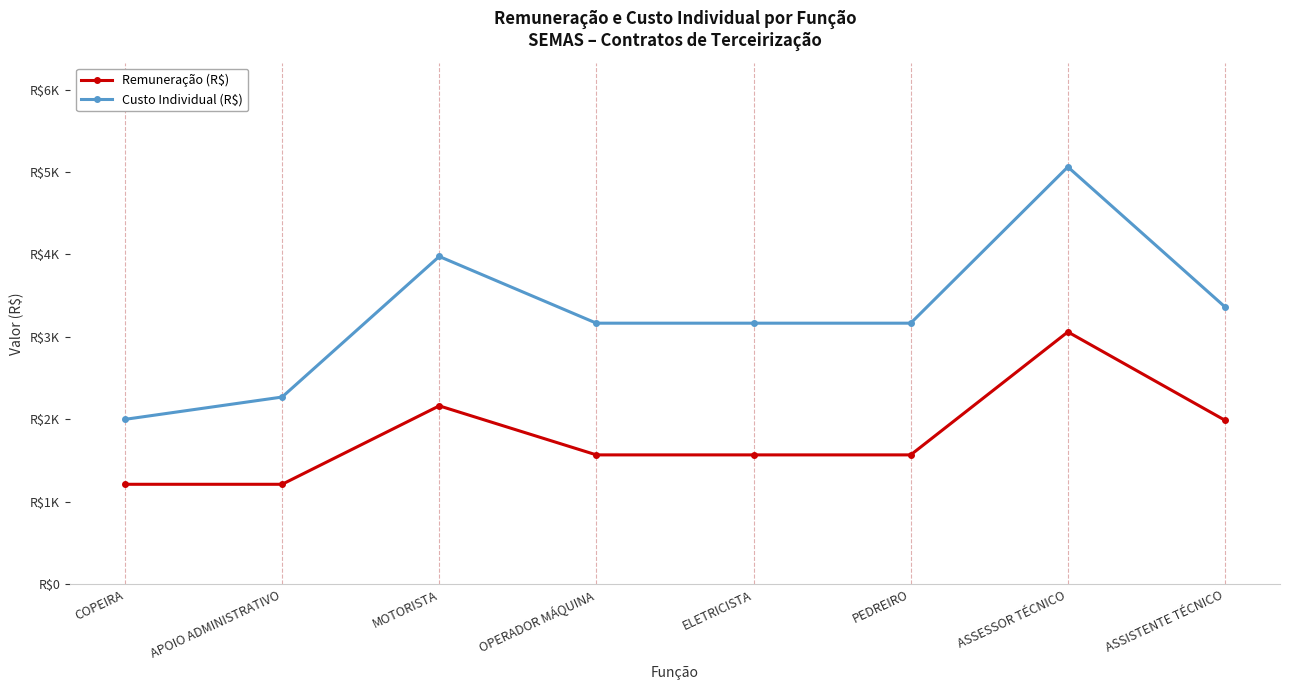

What is the label of the 3rd point from the right?

PEDREIRO